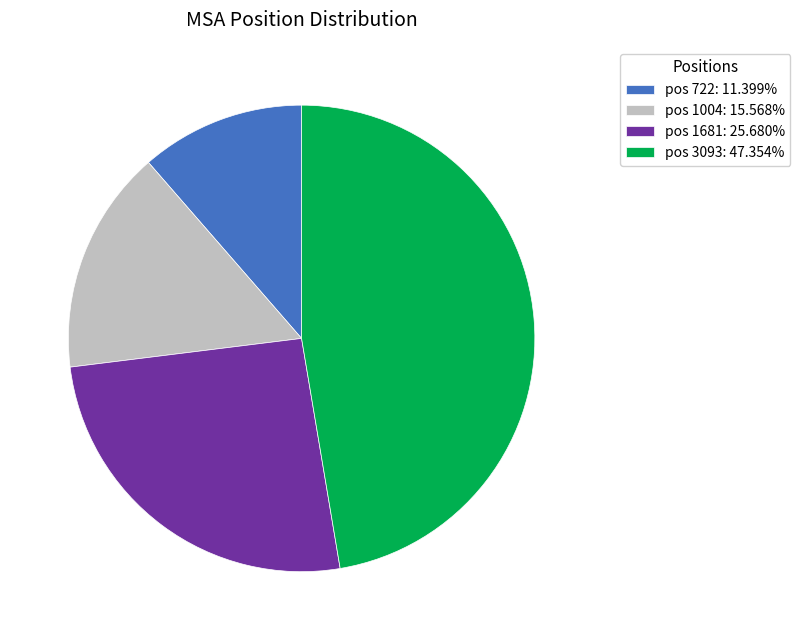

How many segments does this pie chart have?

4